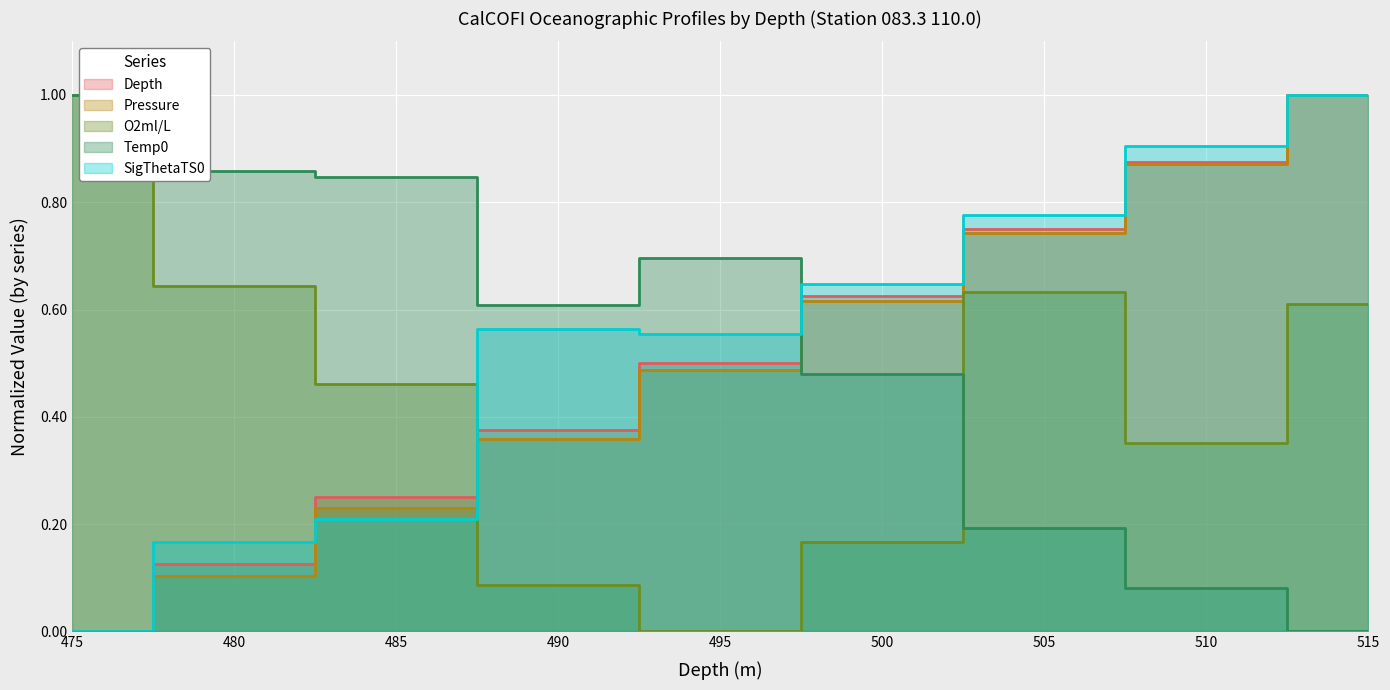

Reading left to right, what are all the values shown in this chart?

Depth: 0.0	0.1	0.2	0.4	0.5	0.6	0.8	0.9	1.0
Pressure: 0.0	0.1	0.2	0.4	0.5	0.6	0.7	0.9	1.0
O2ml/L: 1.0	0.6	0.5	0.1	0.0	0.2	0.6	0.4	0.6
Temp0: 1.0	0.9	0.8	0.6	0.7	0.5	0.2	0.1	0.0
SigThetaTS0: 0.0	0.2	0.2	0.6	0.6	0.6	0.8	0.9	1.0